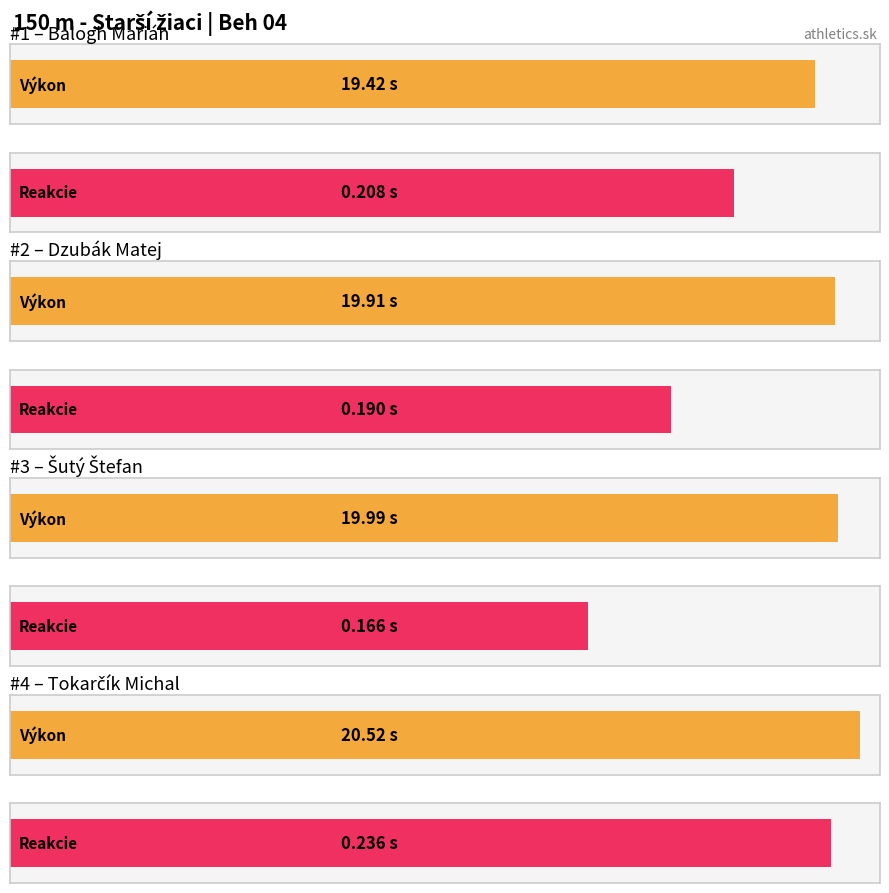

Does the chart contain any negative values?

No